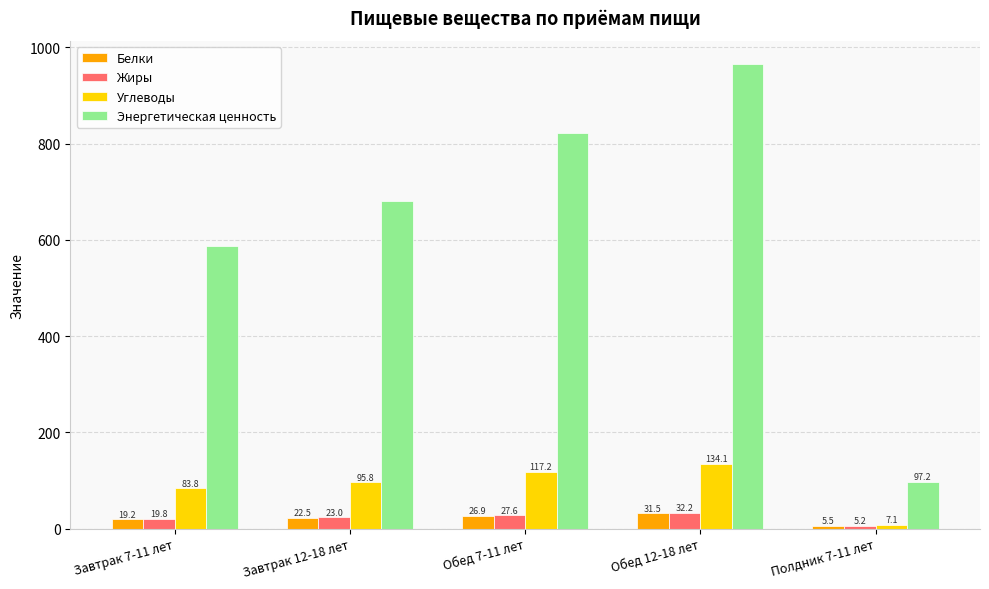

What is the highest value of the Белки series?

31.5